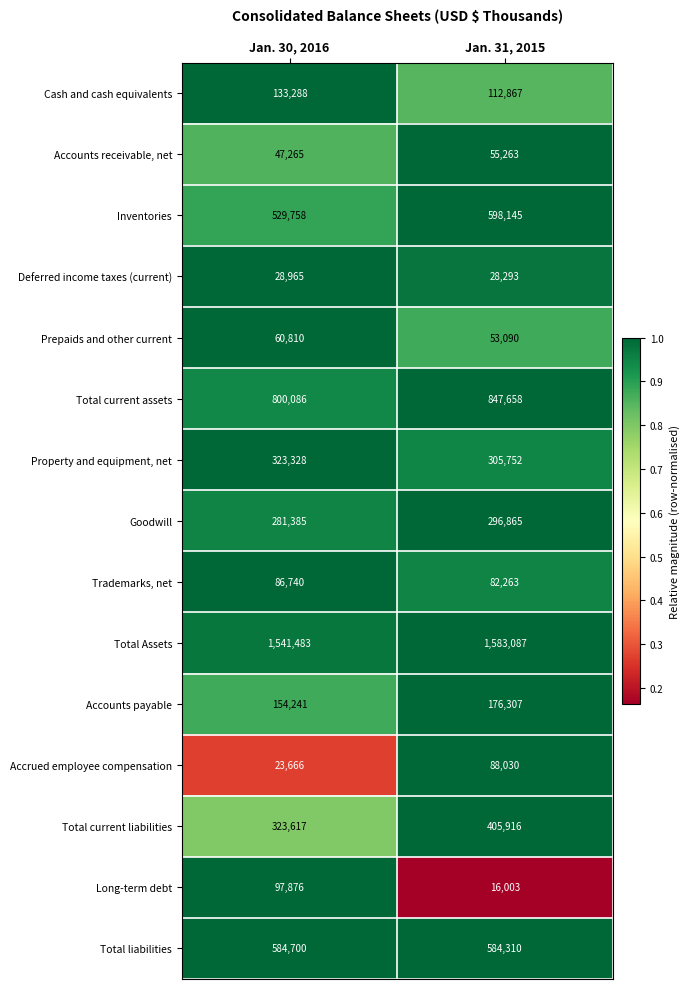

Between Jan. 30, 2016 and Jan. 31, 2015, which series saw the biggest shift?

Total current liabilities